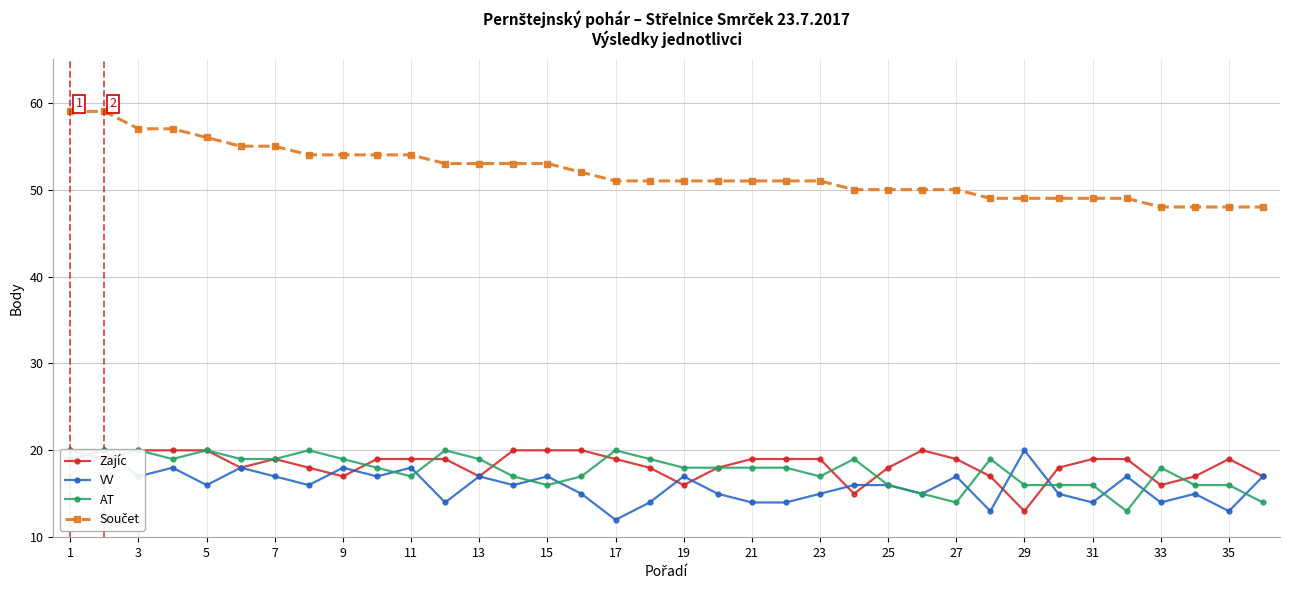

Read the AT value at 35.

16